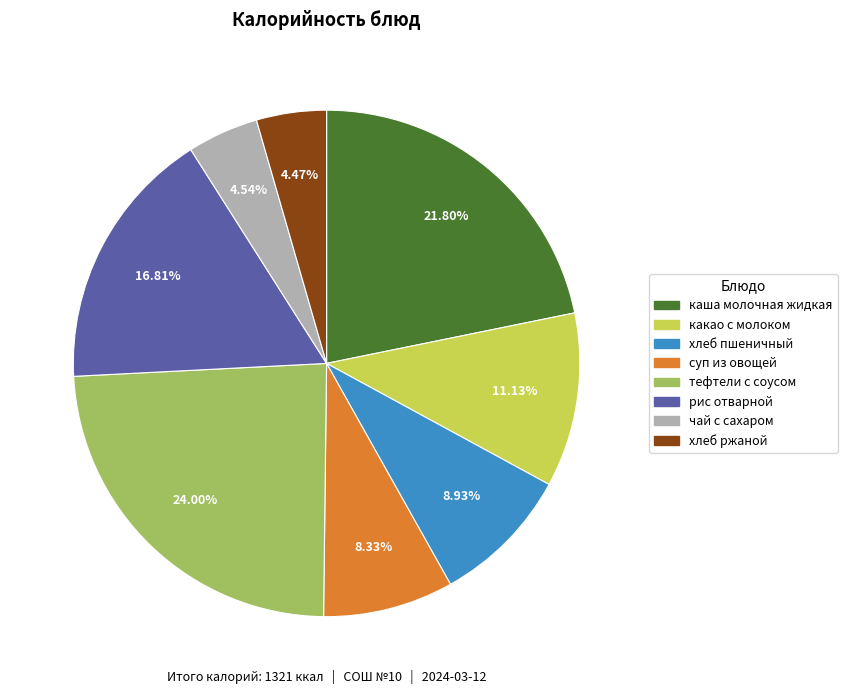

To the nearest percent, what is the difference between the largest and smallest slice percentages?

20%